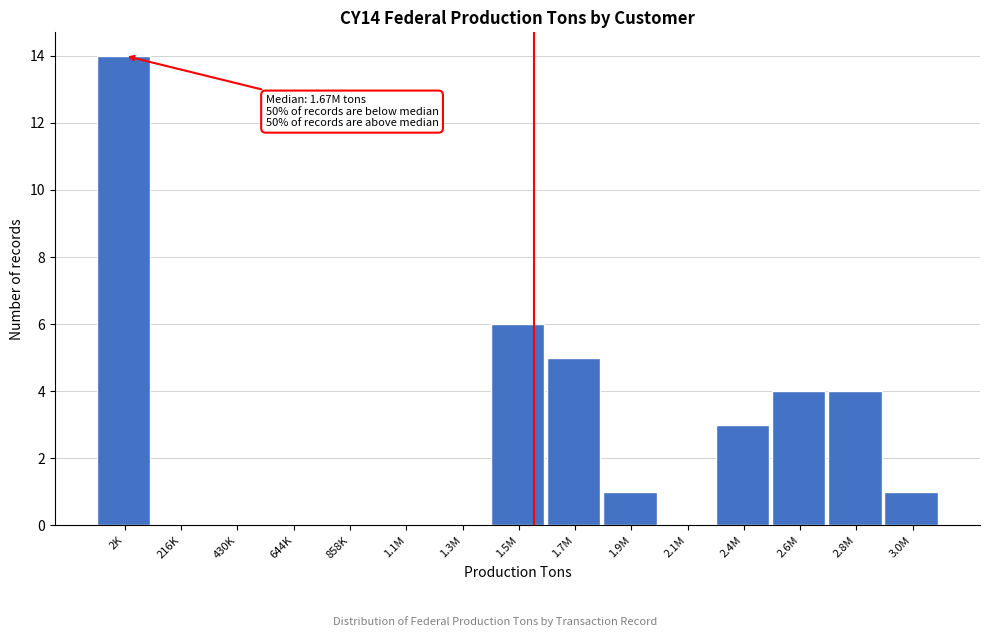

Reading right to left, transcribe all the data shown in this chart.

3.0M=1	2.8M=4	2.6M=4	2.4M=3	2.1M=0	1.9M=1	1.7M=5	1.5M=6	1.3M=0	1.1M=0	858K=0	644K=0	430K=0	216K=0	2K=14